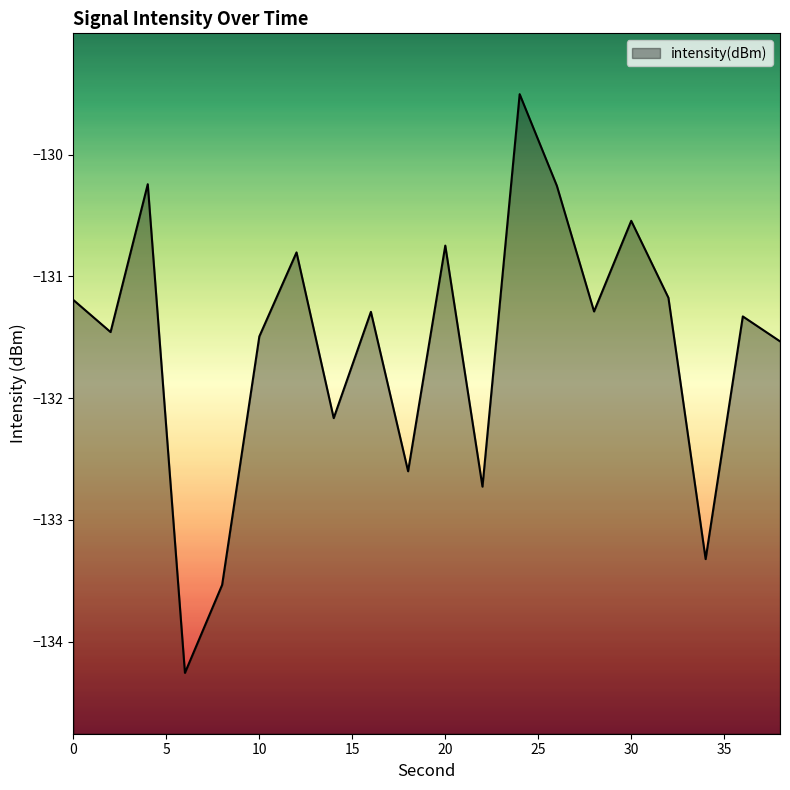

Is it true that the value at 8 is -133.5?

True